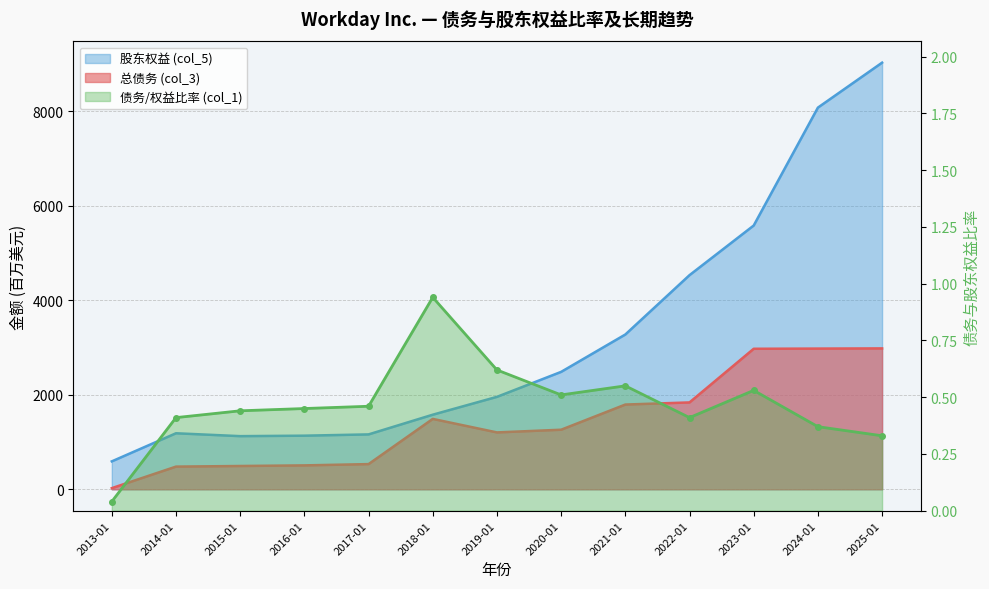

Which series has the widest spread of values?

股东权益 (col_5)